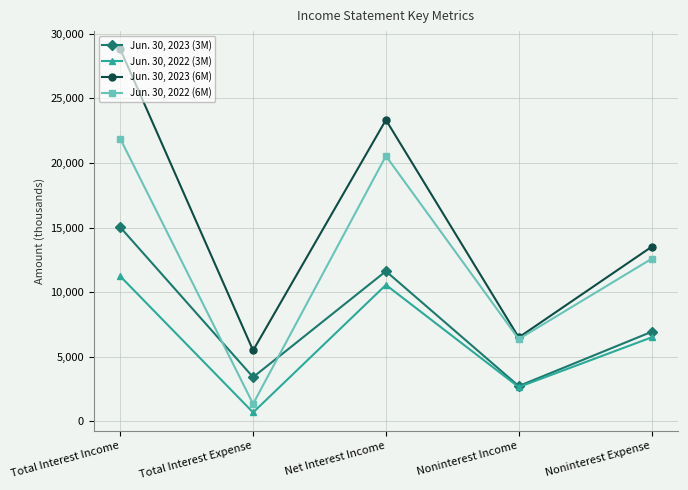

What are all the series names shown in the legend?

Jun. 30, 2023 (3M), Jun. 30, 2022 (3M), Jun. 30, 2023 (6M), Jun. 30, 2022 (6M)